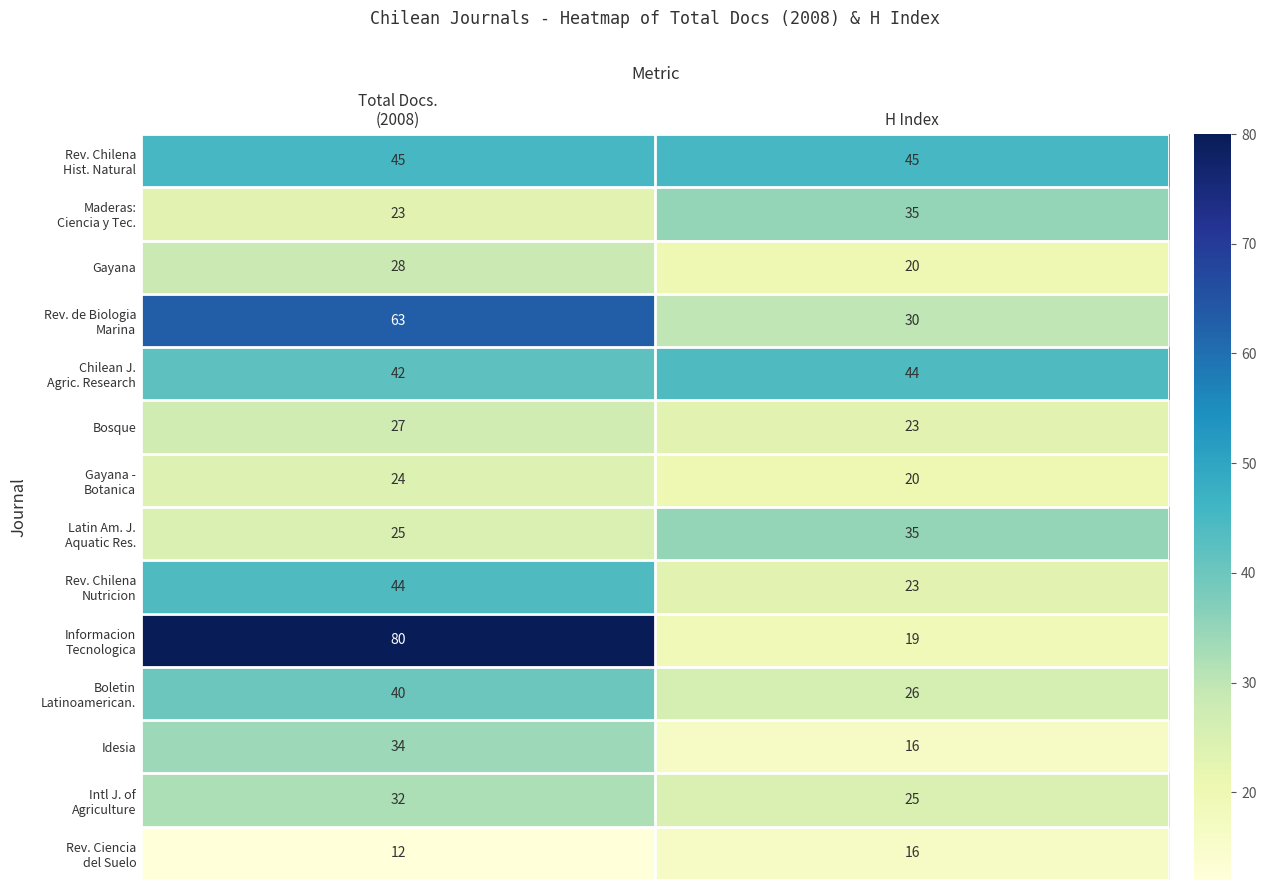

What is the average value of the Bosque series?

25